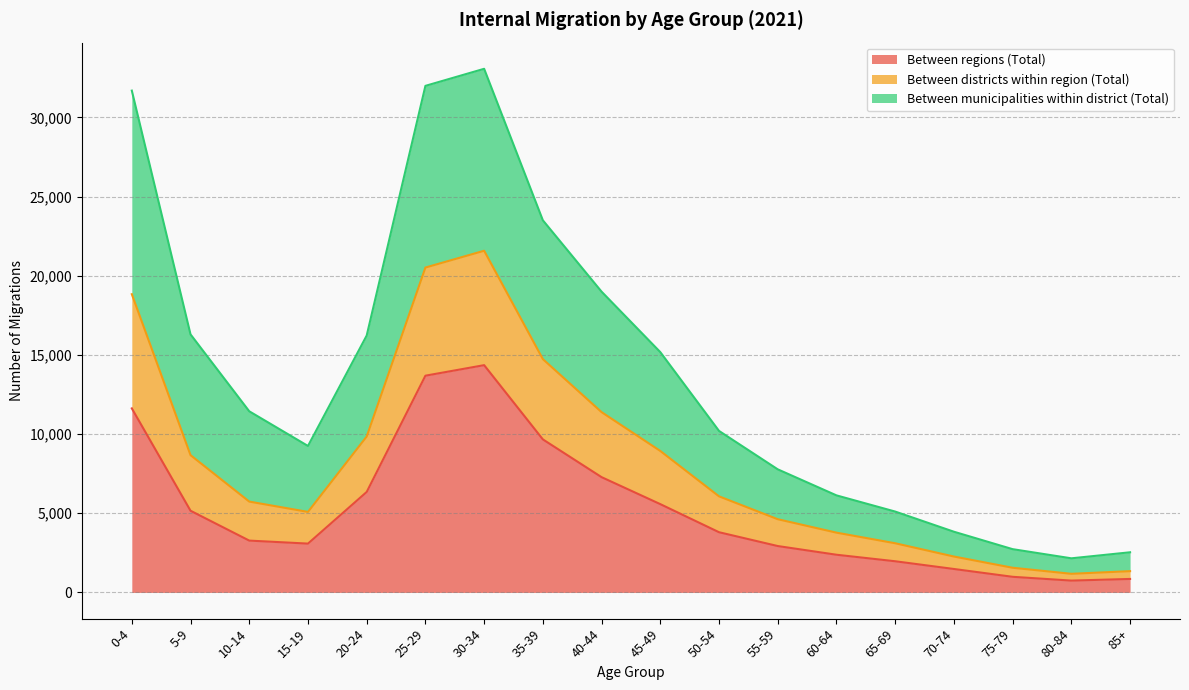

What is the minimum value for Between regions (Total)?

749